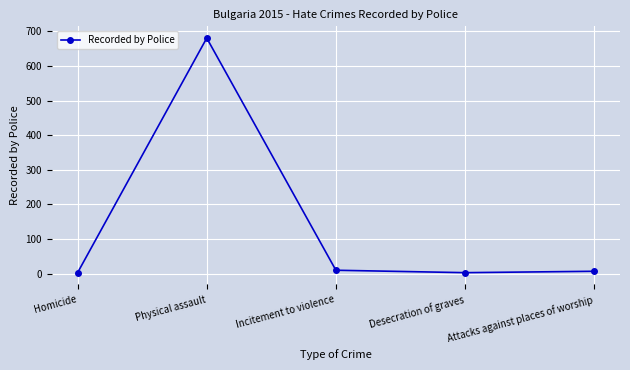

Where is the first local maximum?

Physical assault